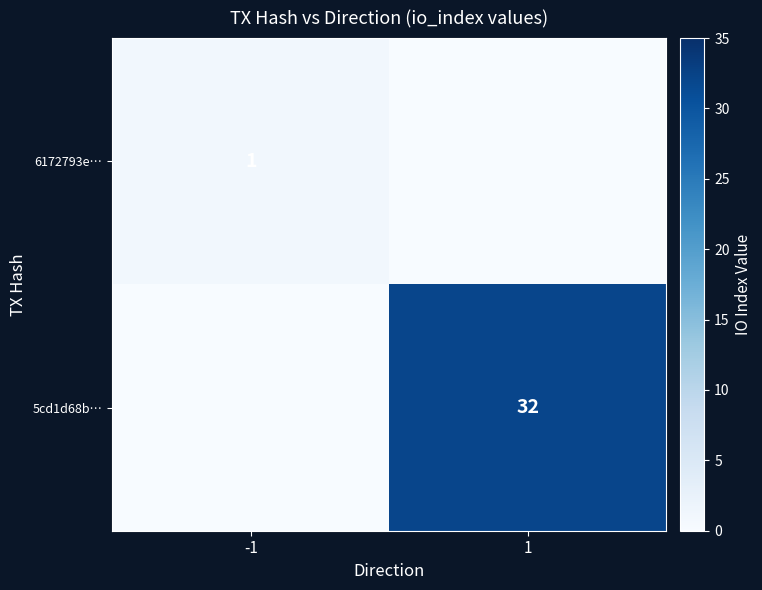

Is it true that 5cd1d68b… equals 53 at 1?

False